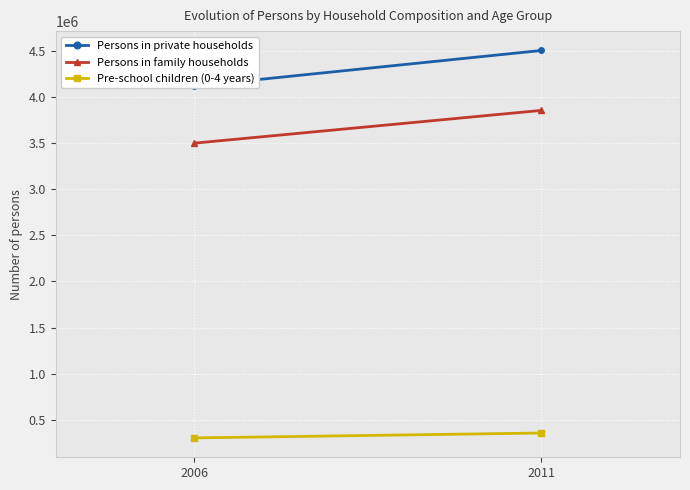

Which series changed the most between 2006 and 2011?

Persons in private households